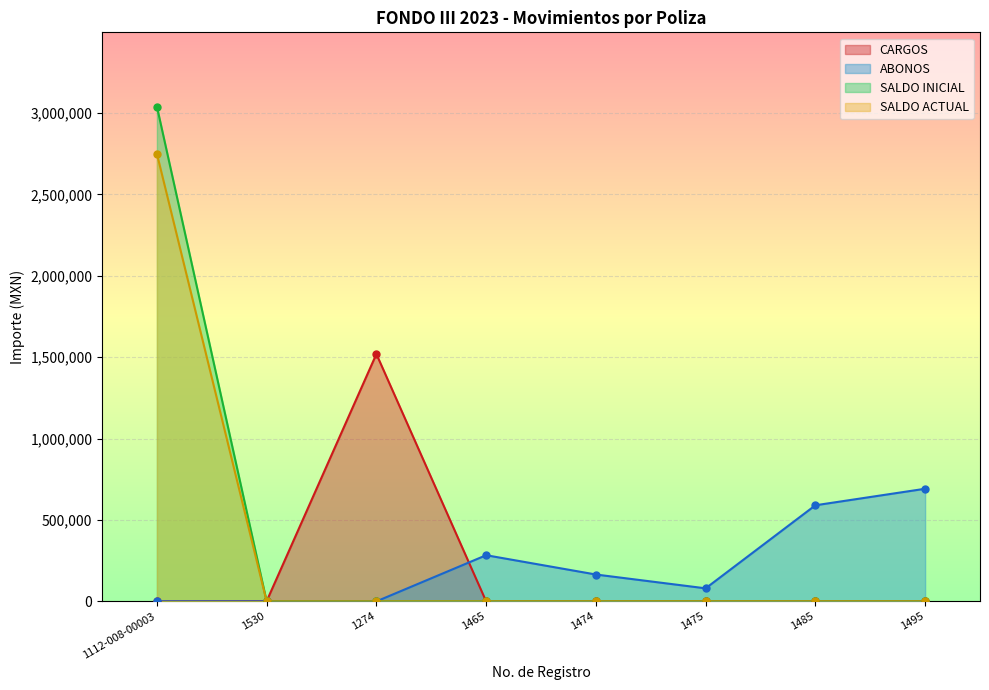

What is the maximum value for CARGOS?

1519492.3